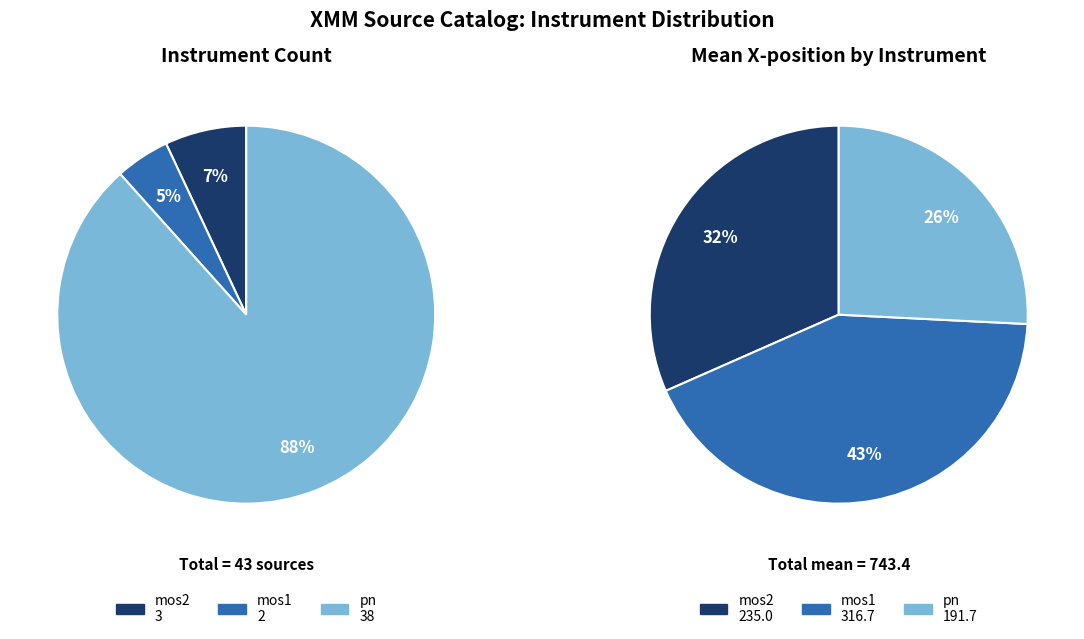

True or false: pn accounts for 88% of the total.

True